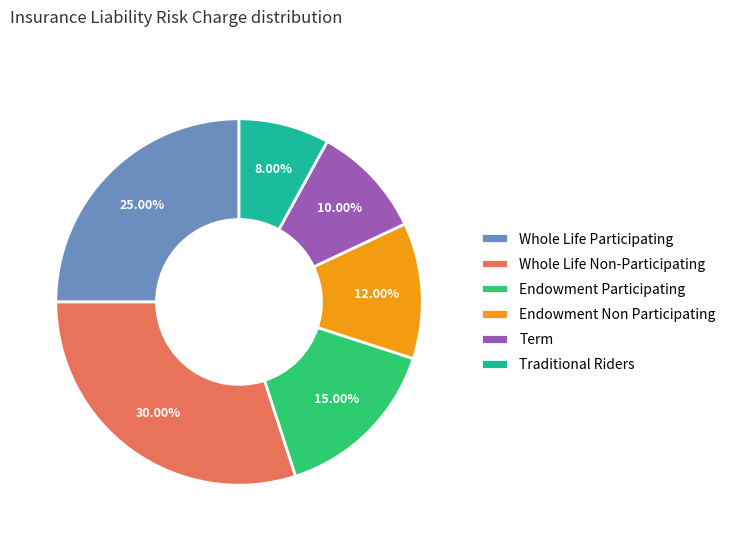

To the nearest percent, what is the difference between the largest and smallest slice percentages?

22%